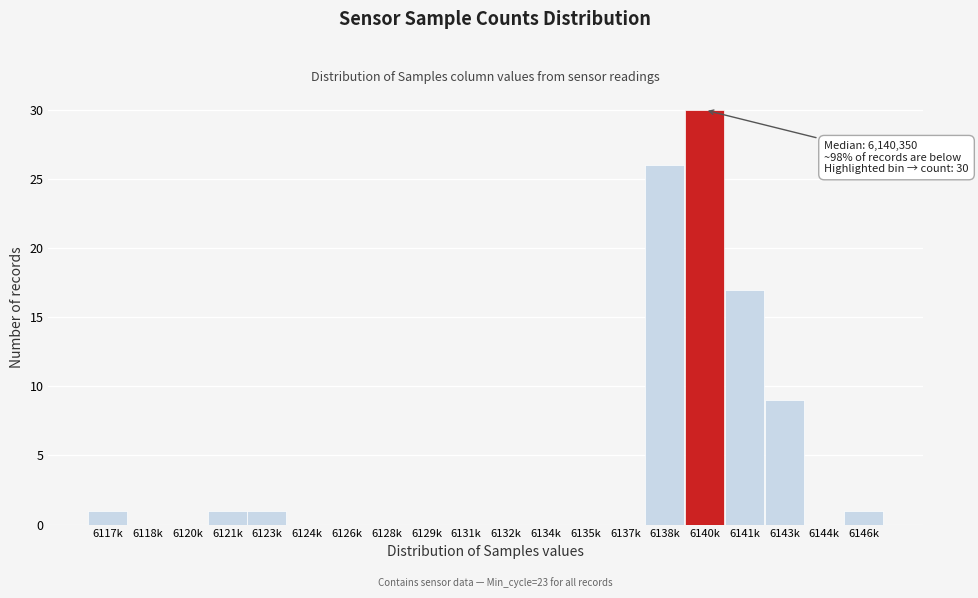

Reading left to right, list all the values displayed in this chart.

6117k=1	6118k=0	6120k=0	6121k=1	6123k=1	6124k=0	6126k=0	6128k=0	6129k=0	6131k=0	6132k=0	6134k=0	6135k=0	6137k=0	6138k=26	6140k=30	6141k=17	6143k=9	6144k=0	6146k=1